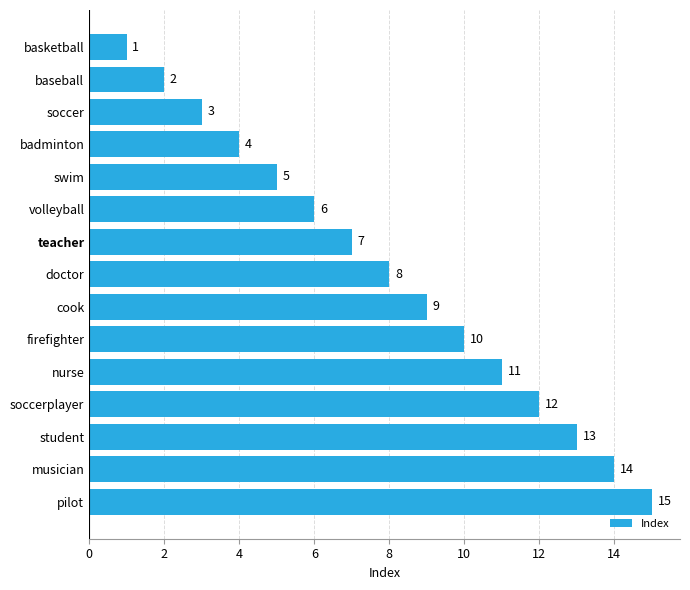

List the labels in order of value, smallest first.

basketball, baseball, soccer, badminton, swim, volleyball, teacher, doctor, cook, firefighter, nurse, soccerplayer, student, musician, pilot